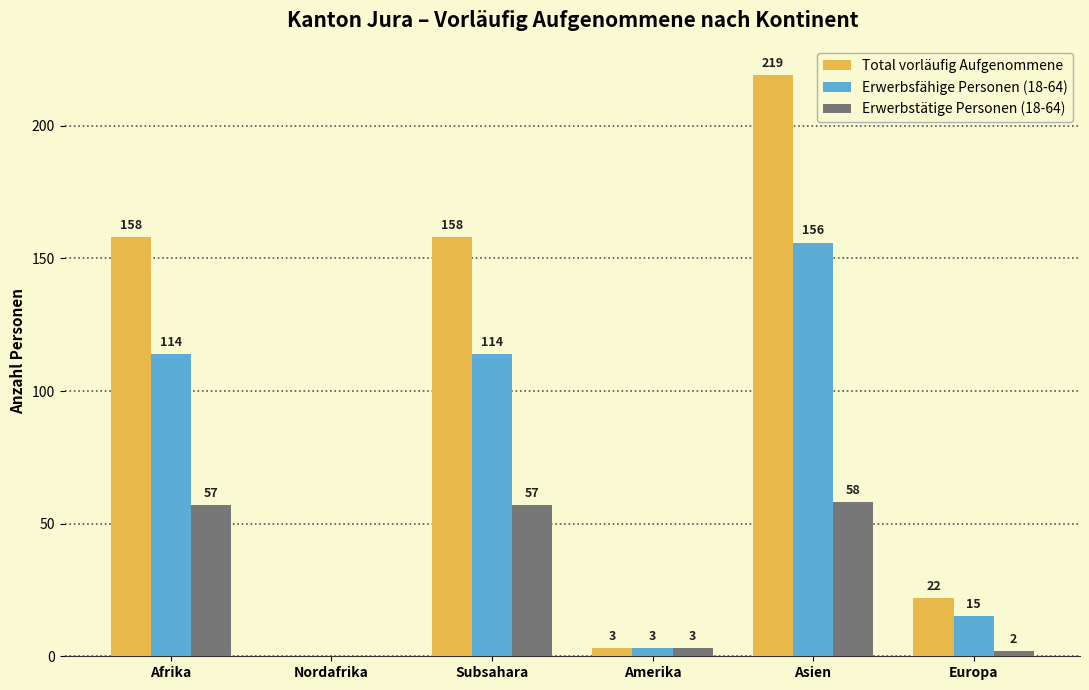

What value does the Erwerbsfähige Personen (18-64) series have at Subsahara?

114